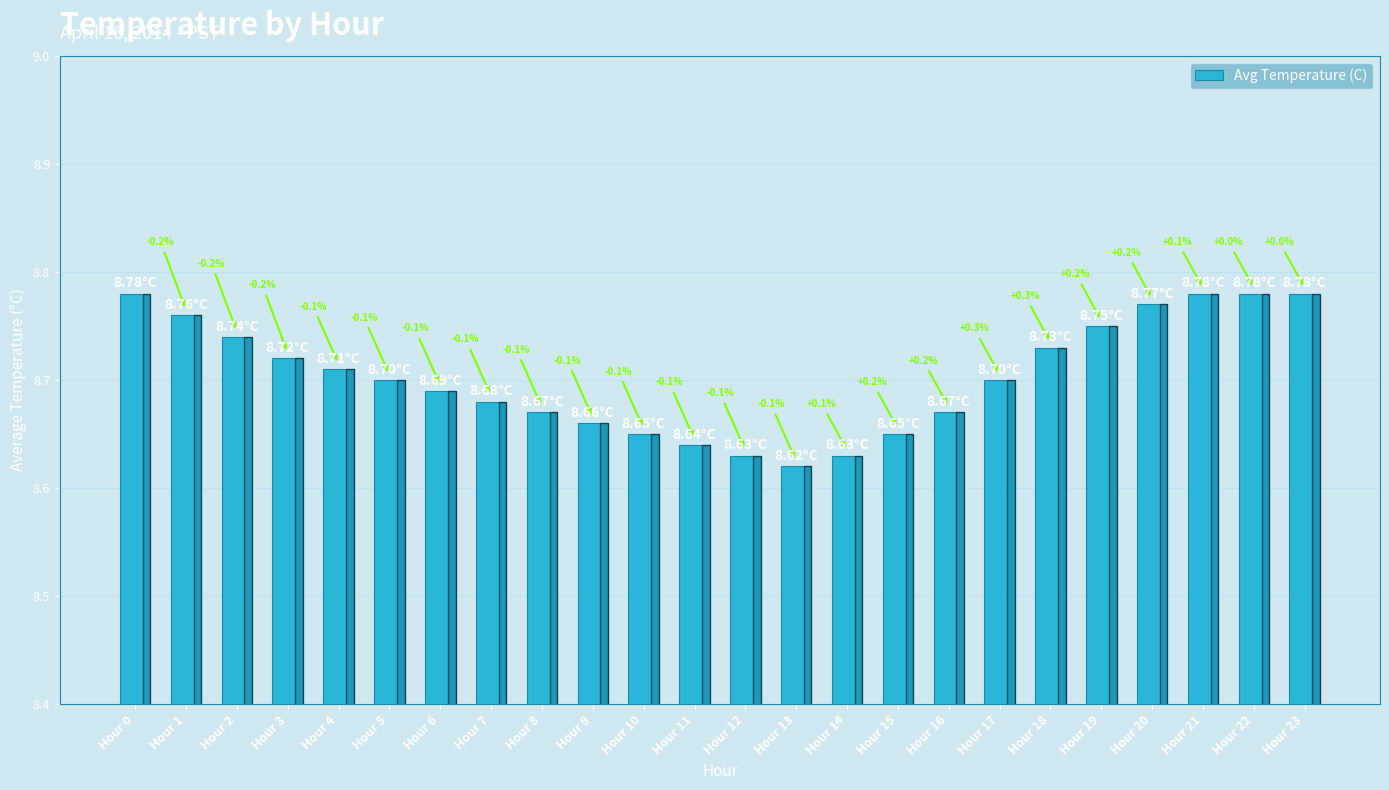

List the labels in order of value, smallest first.

Hour 13, Hour 12, Hour 14, Hour 11, Hour 10, Hour 15, Hour 9, Hour 8, Hour 16, Hour 7, Hour 6, Hour 5, Hour 17, Hour 4, Hour 3, Hour 18, Hour 2, Hour 19, Hour 1, Hour 20, Hour 0, Hour 21, Hour 22, Hour 23